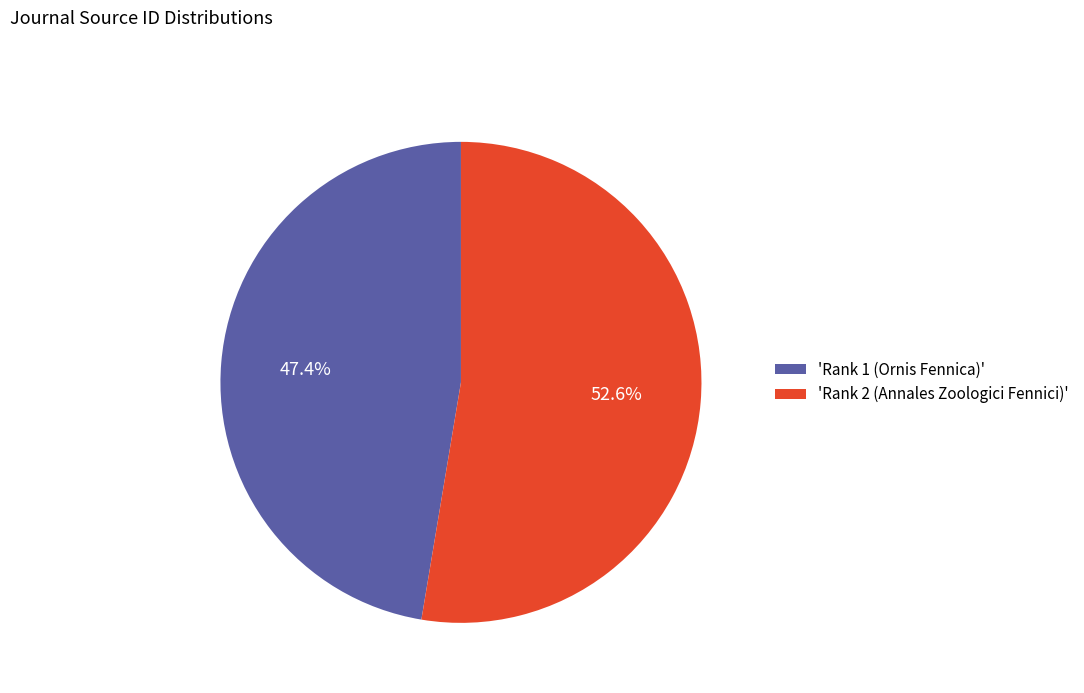

What portion of the pie excludes 'Rank 1 (Ornis Fennica)'?

52.6%